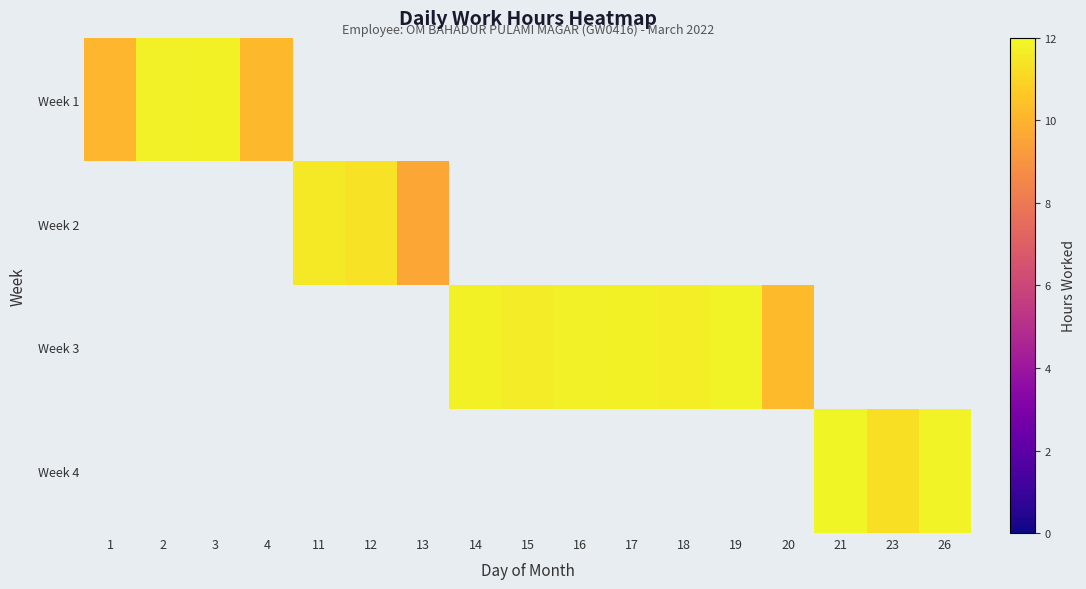

How many series are shown in this chart?

4